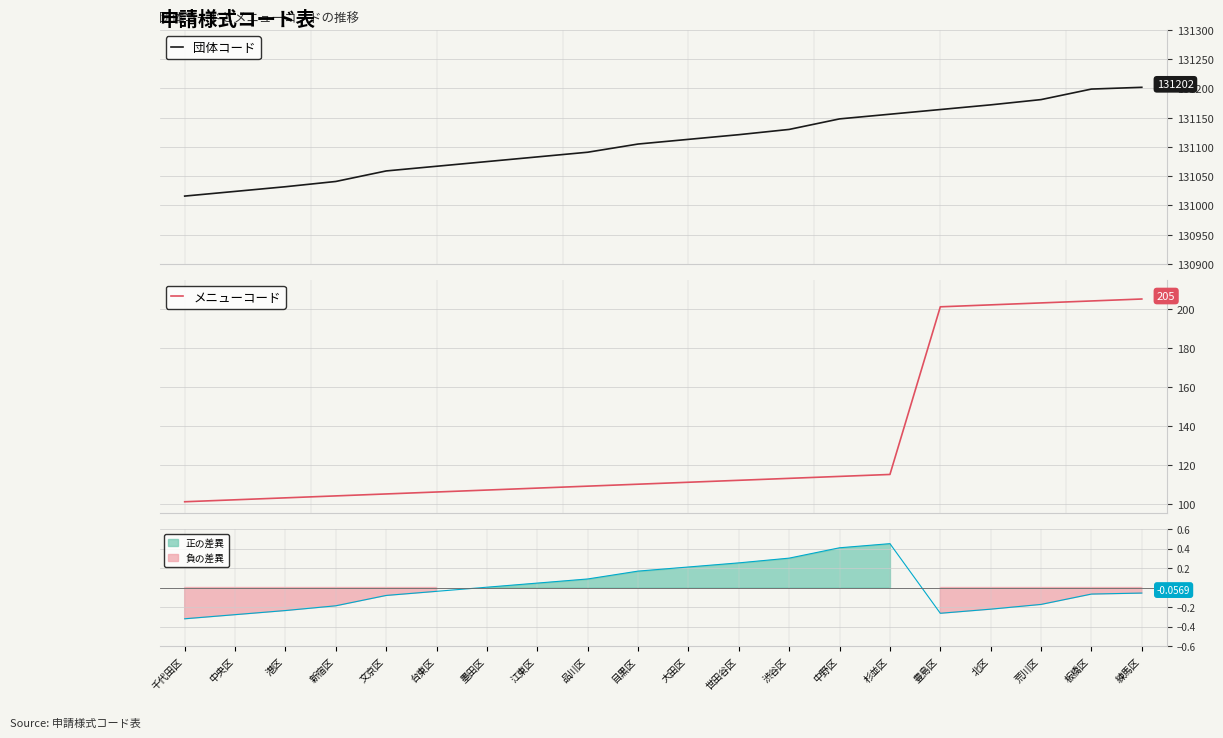

How many data points in 団体コード are less than 131113?

10